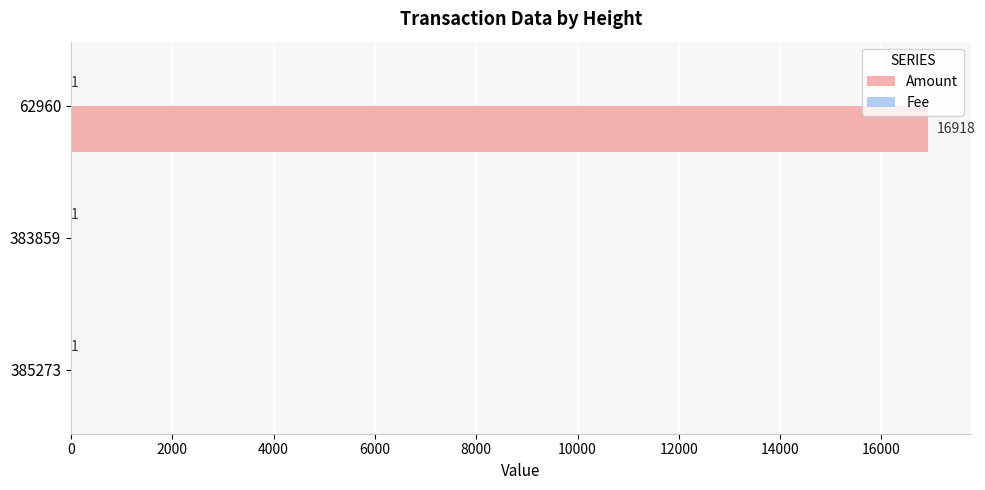

The value of Amount at 385273 is 0. True or false?

True